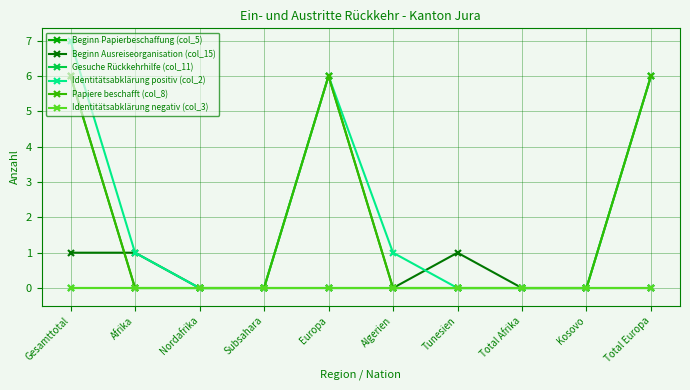

True or false: Papiere beschafft (col_8) has more than 0 interior local peaks.

True